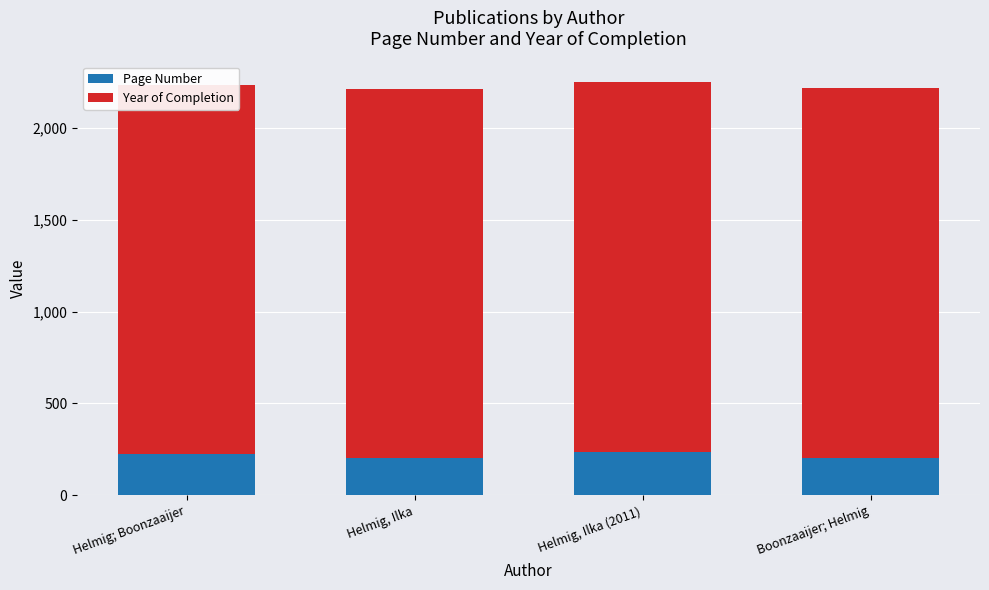

What is the label of the 3rd bar from the left?

Helmig, Ilka (2011)